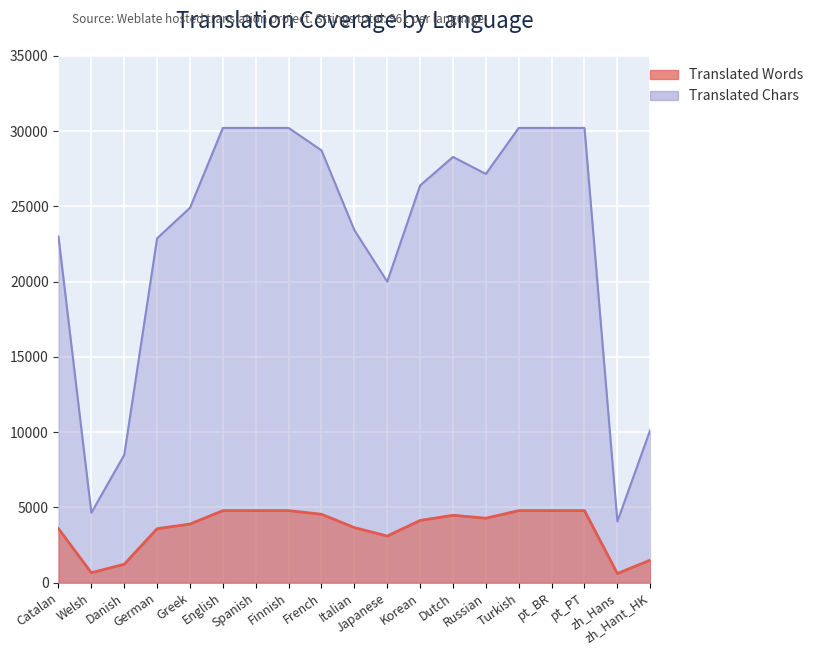

Reading left to right, what are all the values shown in this chart?

Translated Words: Catalan=3591	Welsh=660	Danish=1226	German=3585	Greek=3896	English=4786	Spanish=4786	Finnish=4786	French=4546	Italian=3661	Japanese=3098	Korean=4135	Dutch=4477	Russian=4284	Turkish=4786	pt_BR=4786	pt_PT=4786	zh_Hans=608	zh_Hant_HK=1500
Translated Chars: Catalan=22991	Welsh=4646	Danish=8486	German=22877	Greek=24901	English=30209	Spanish=30209	Finnish=30209	French=28716	Italian=23420	Japanese=20001	Korean=26388	Dutch=28281	Russian=27152	Turkish=30209	pt_BR=30209	pt_PT=30209	zh_Hans=4070	zh_Hant_HK=10145